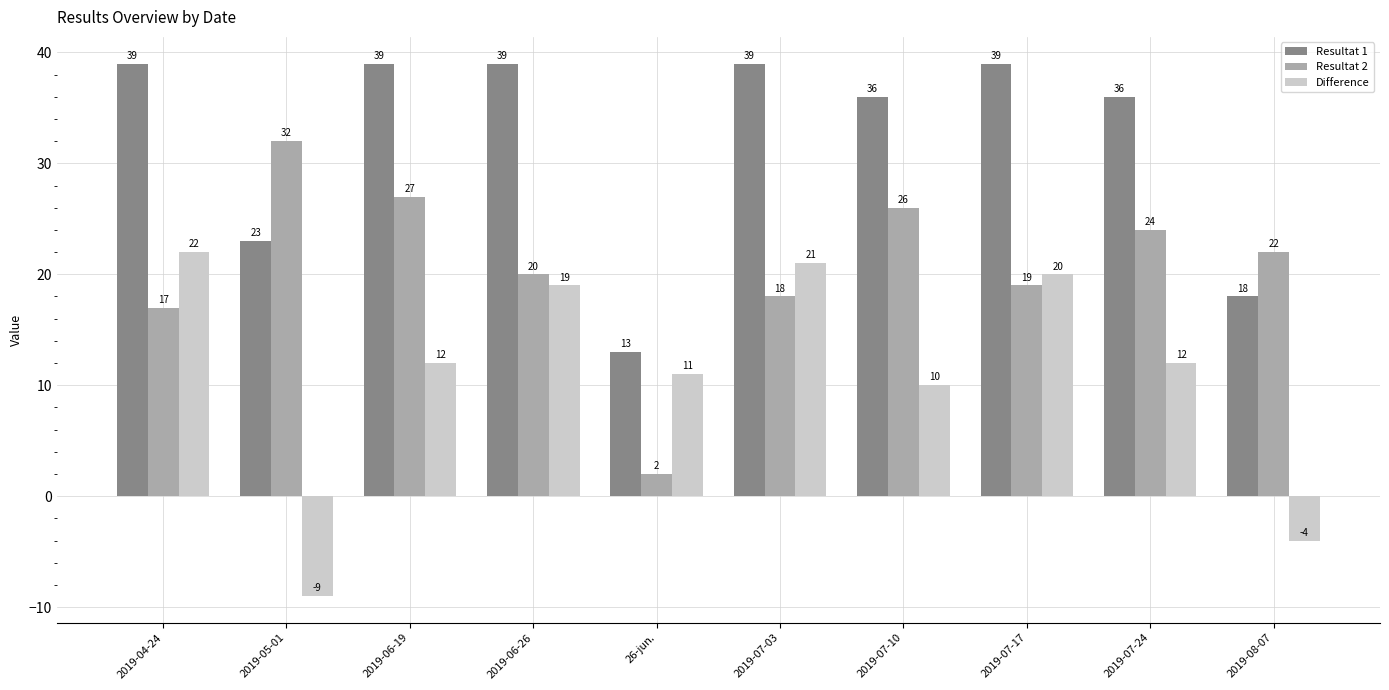

Which series has the widest spread of values?

Difference